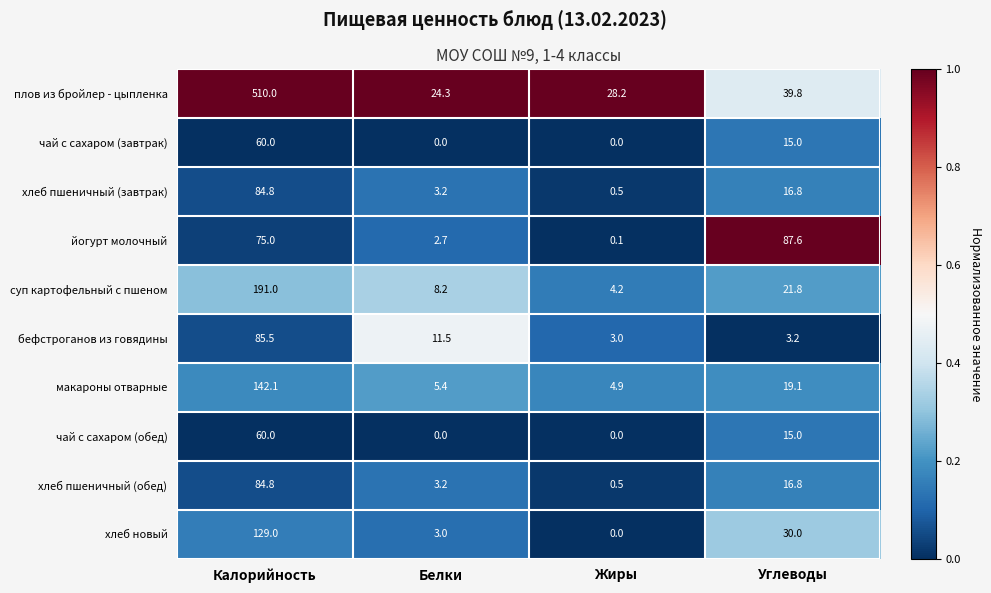

Which series has the widest spread of values?

плов из бройлер - цыпленка